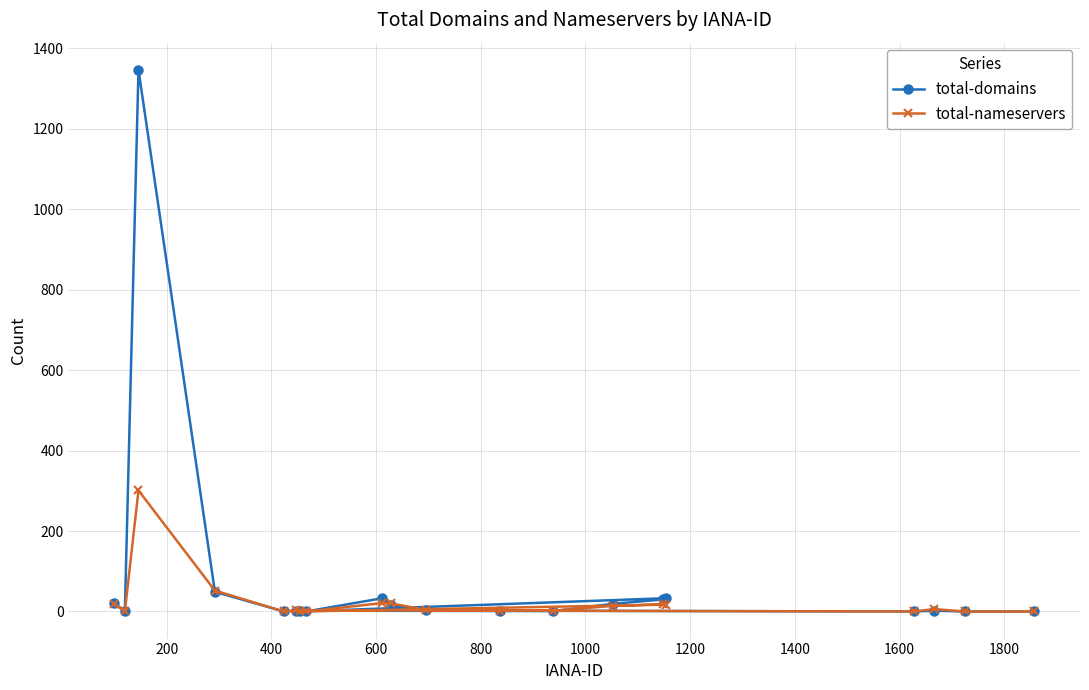

What are all the series names shown in the legend?

total-domains, total-nameservers